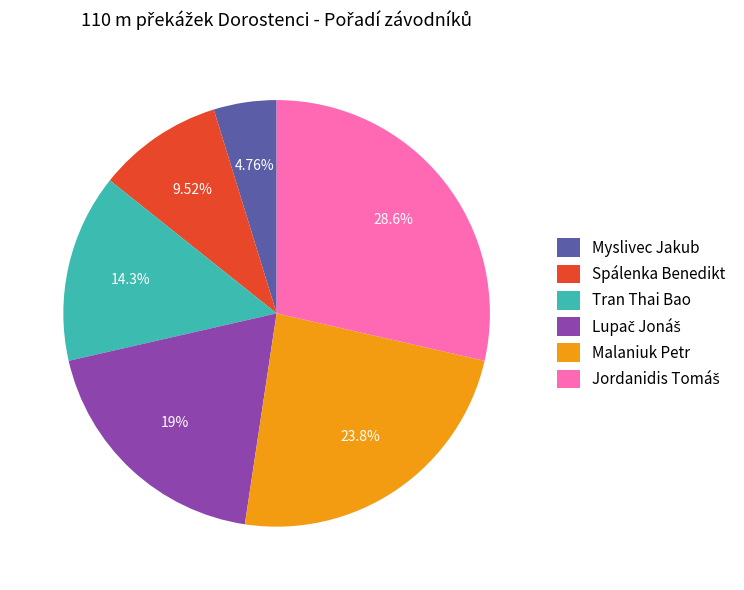

To the nearest percent, what portion does Tran Thai Bao represent?

14%